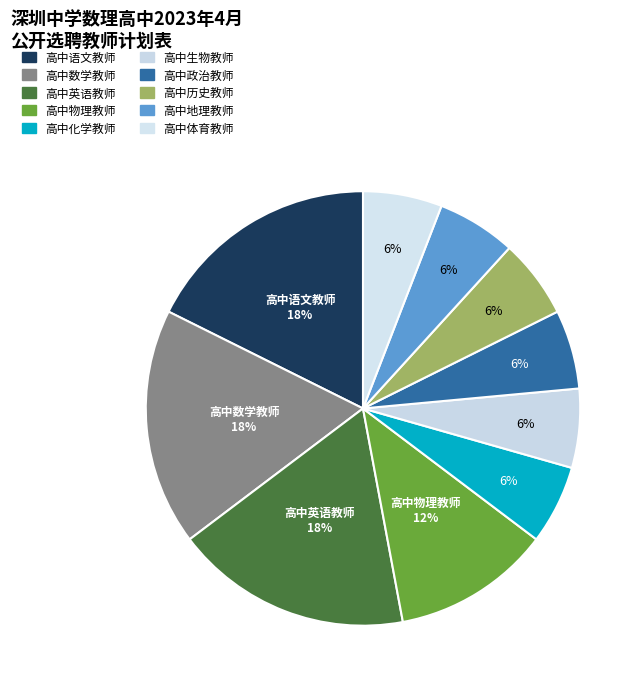

To the nearest percent, what percentage of the pie is 高中地理教师?

6%